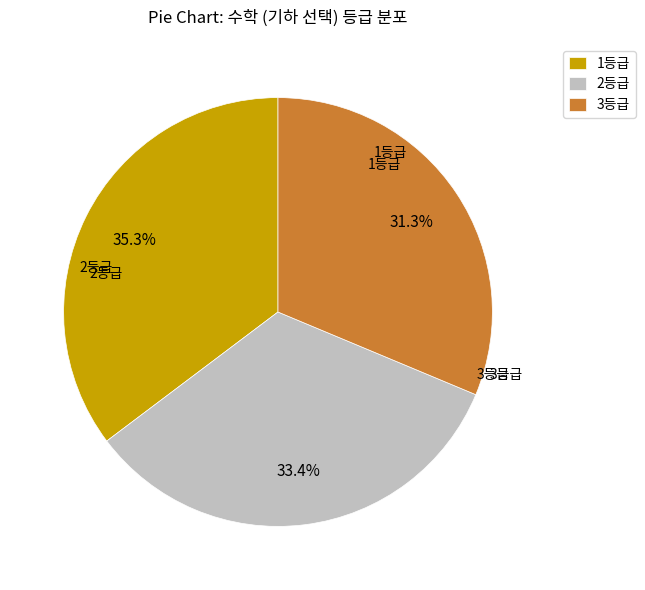

Between 1등급 and 2등급, which is larger?

1등급